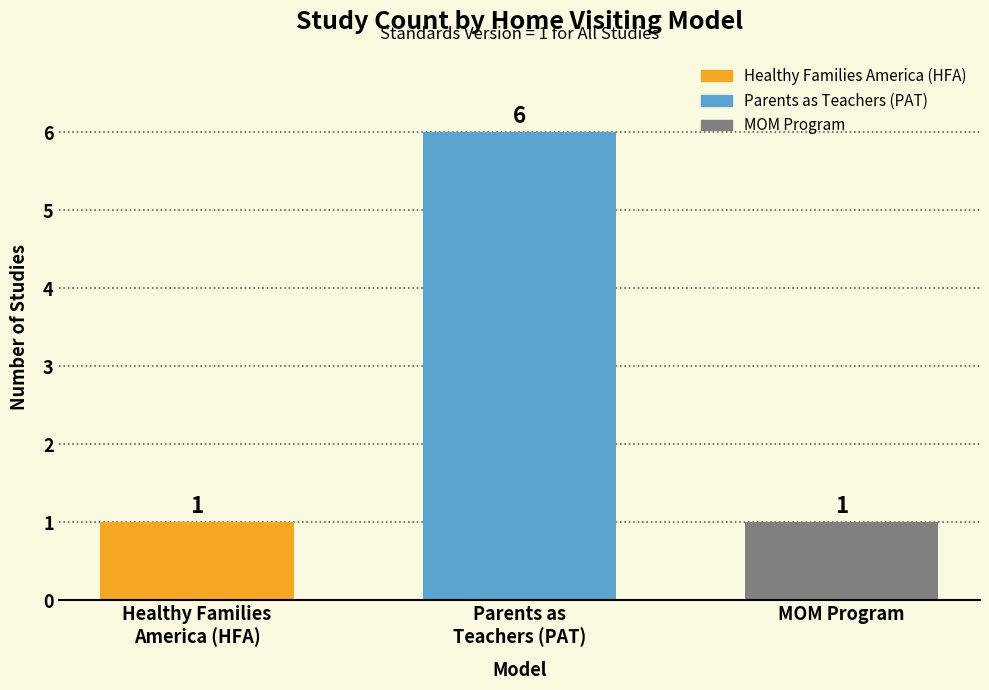

What is the change in value from Healthy Families
America (HFA) to Parents as
Teachers (PAT)?

+5